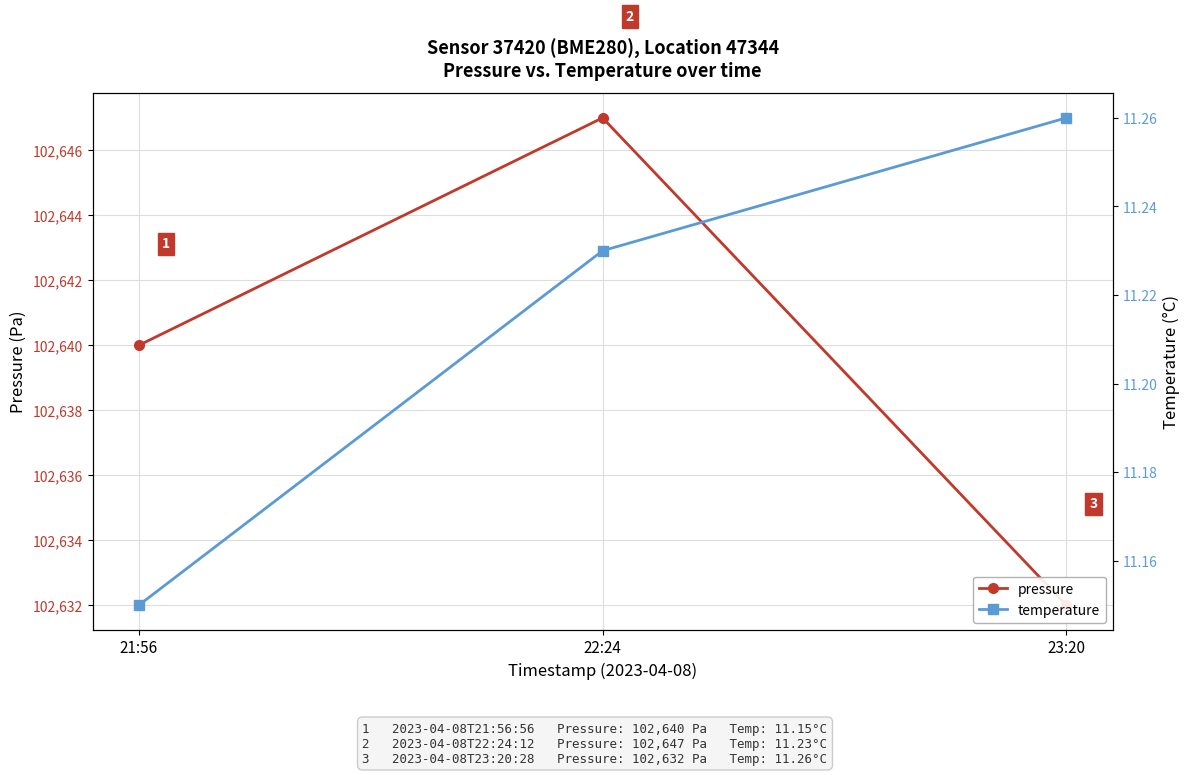

At 21:56, list the series in order from smallest to largest.

temperature, pressure